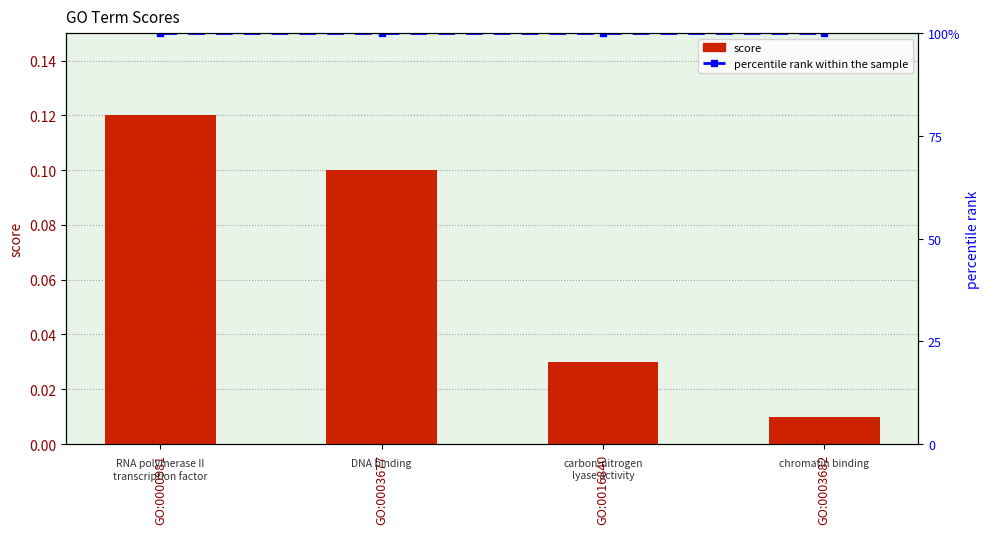

The value of percentile rank within the sample at GO:0000981 is 1.5. True or false?

False